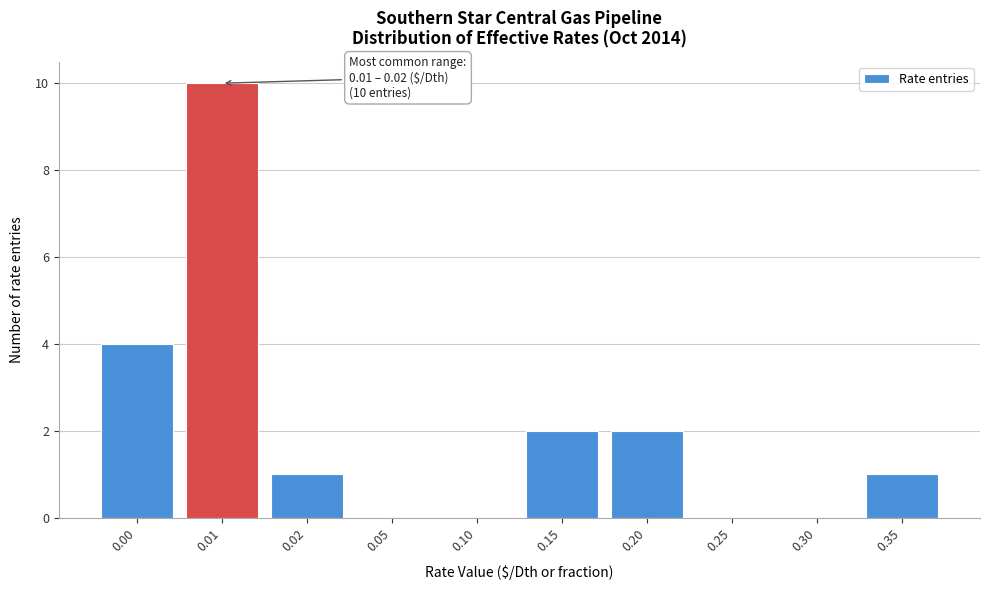

Reading left to right, what are all the values shown in this chart?

0.00=4	0.01=10	0.02=1	0.05=0	0.10=0	0.15=2	0.20=2	0.25=0	0.30=0	0.35=1